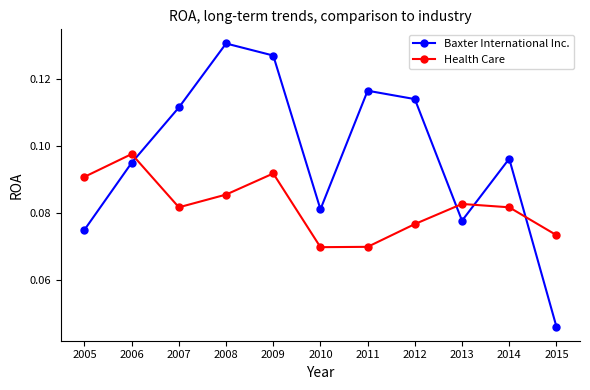

At which label does Health Care reach its peak?

2006